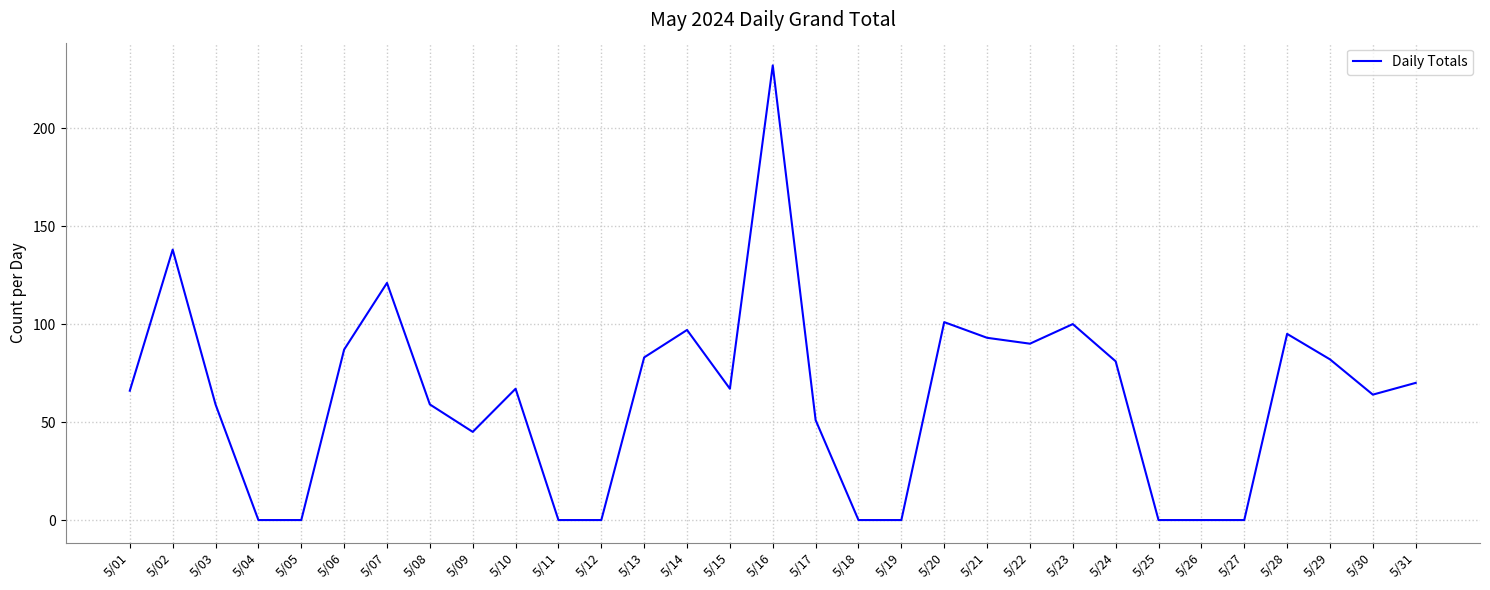

Which has a higher value, 5/16 or 5/25?

5/16